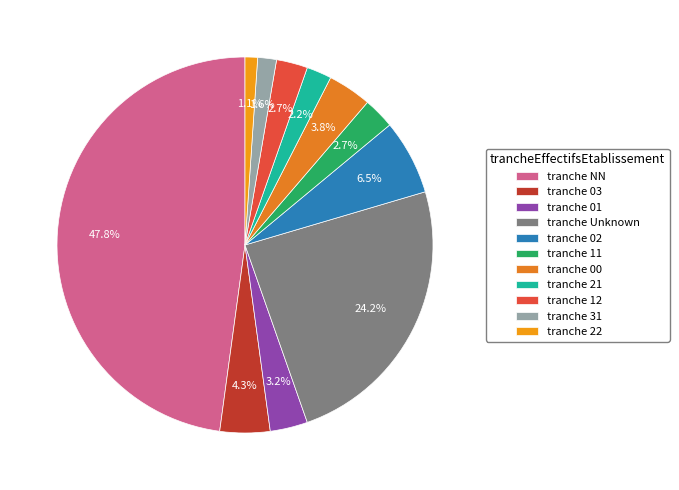

How many slices are in this pie chart?

11